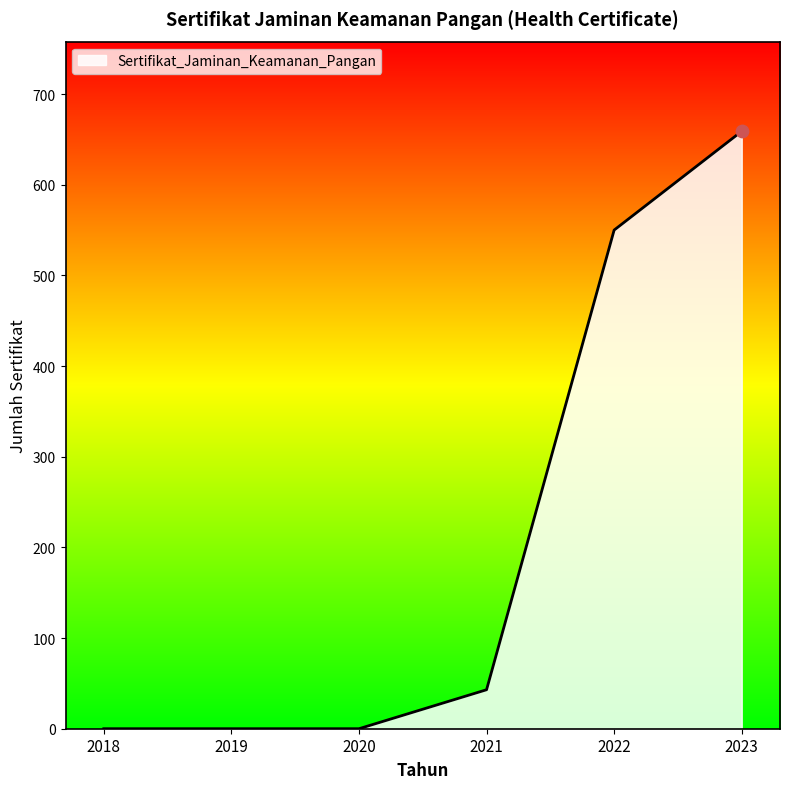

Between 2021 and 2019, which is larger?

2021